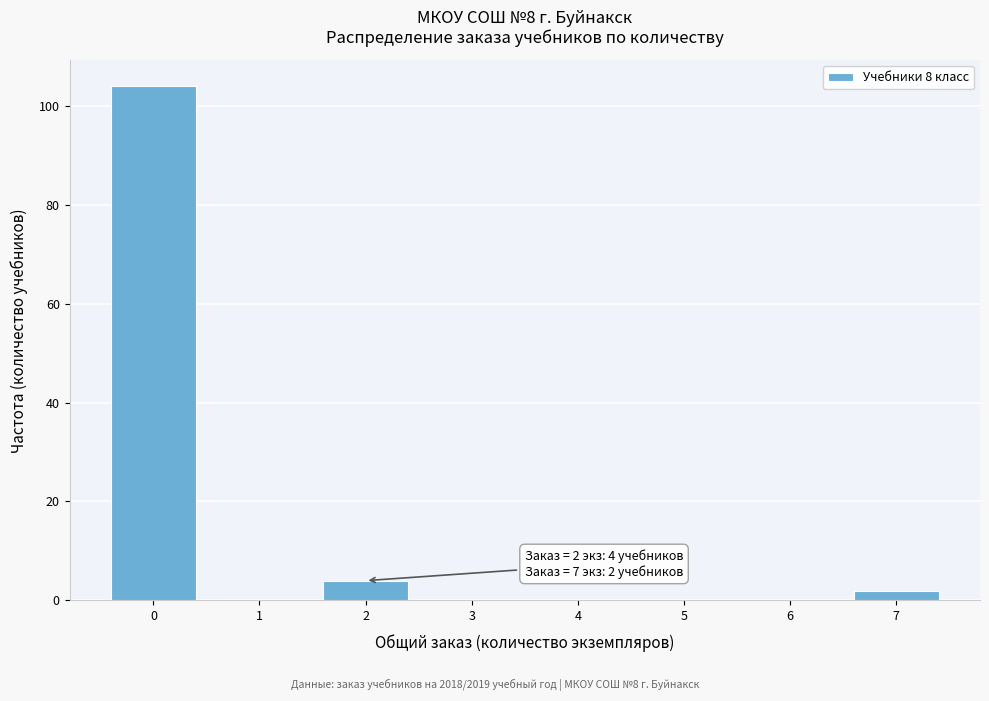

Reading left to right, what are all the values shown in this chart?

0=104	1=0	2=4	3=0	4=0	5=0	6=0	7=2